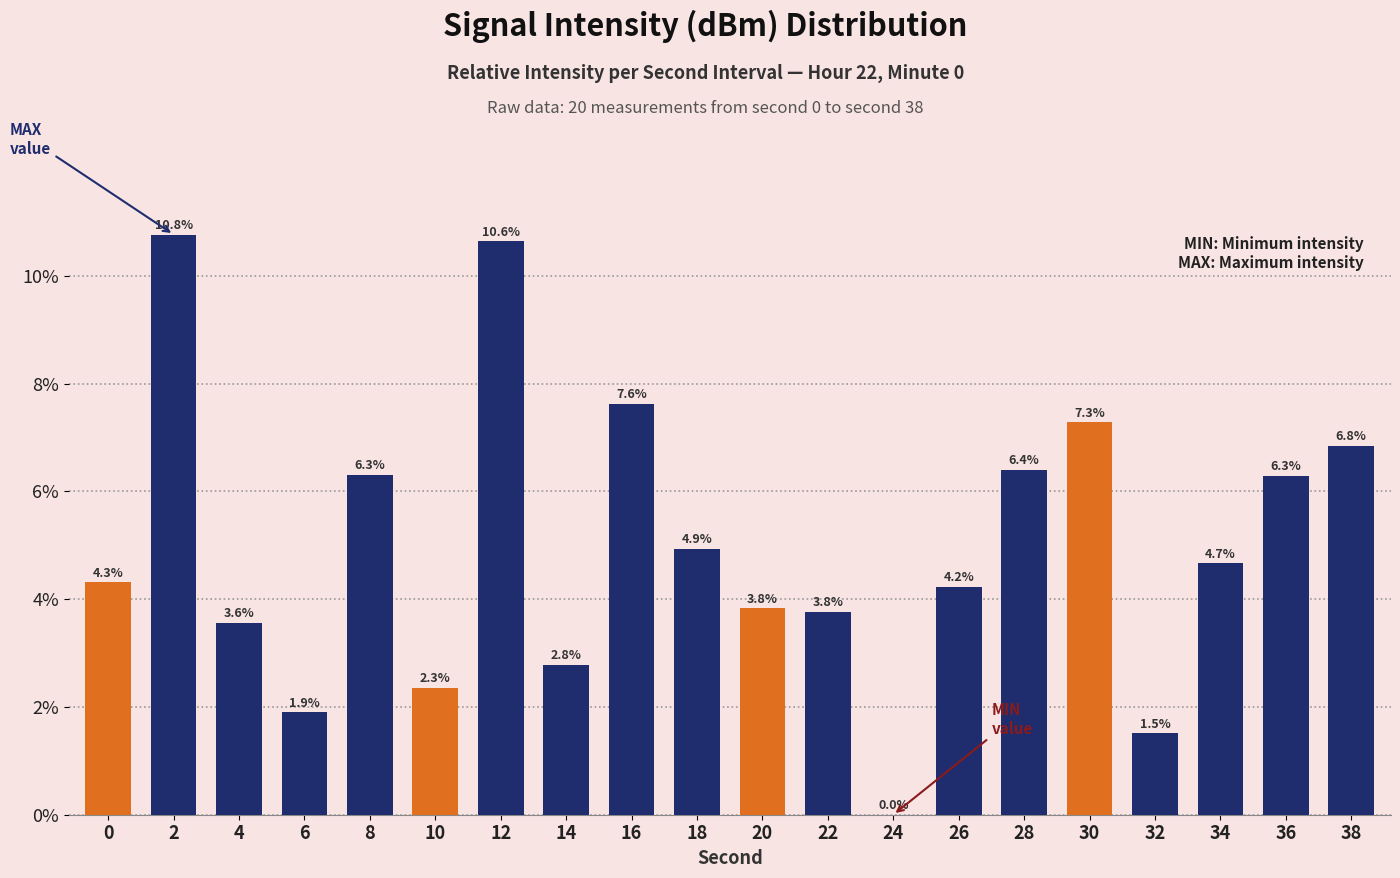

Which has a higher value, 28 or 26?

28